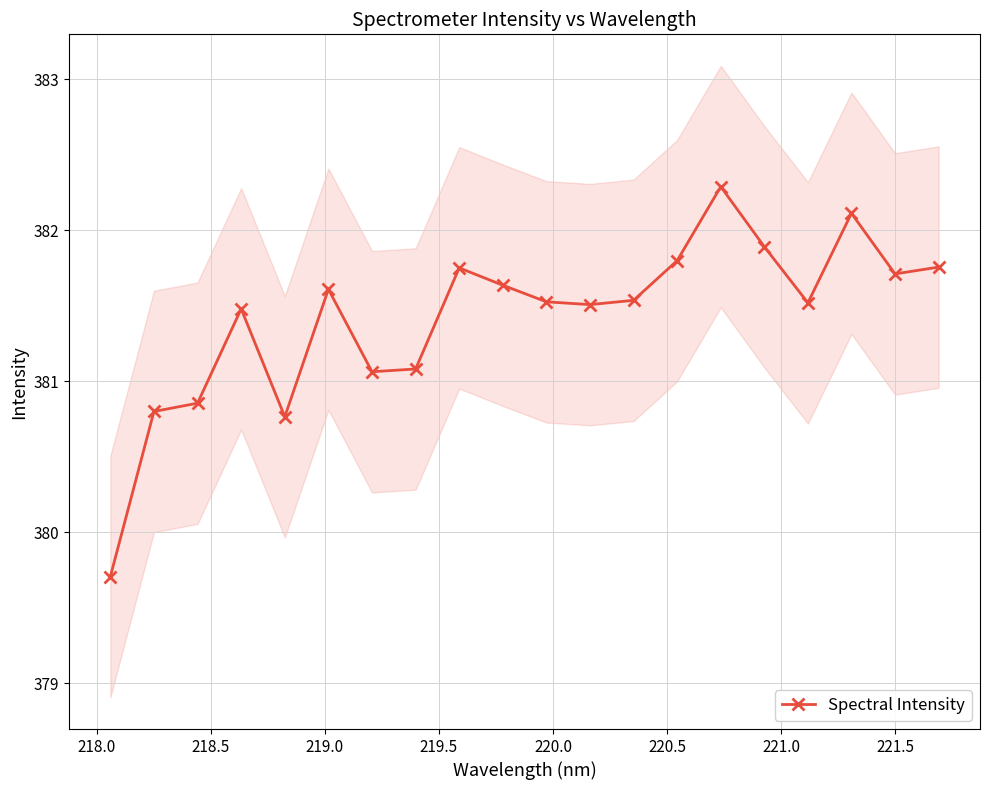

What is the maximum value for Spectral Intensity?

382.3